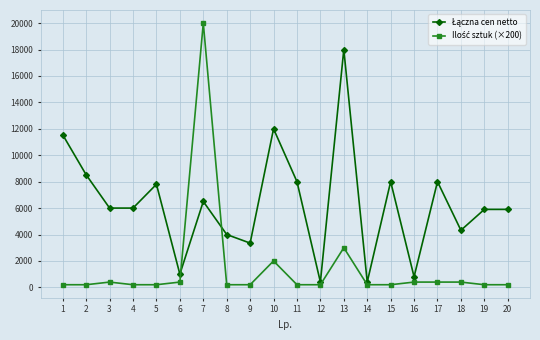

How many lines are shown in the chart?

2